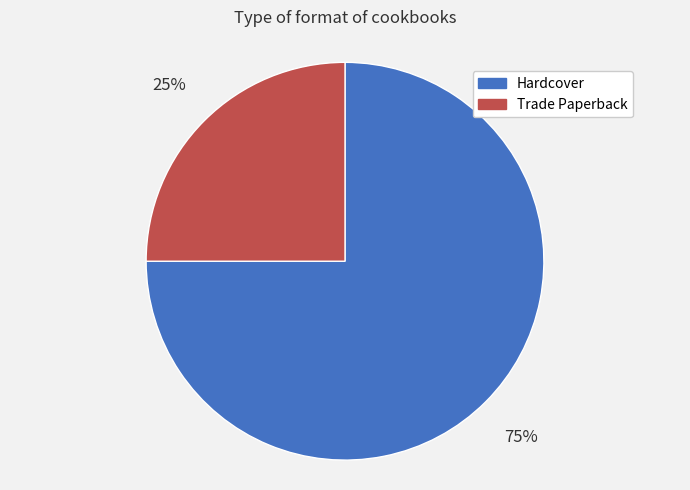

Approximately how many times larger is the value at Hardcover compared to Trade Paperback?

3.0